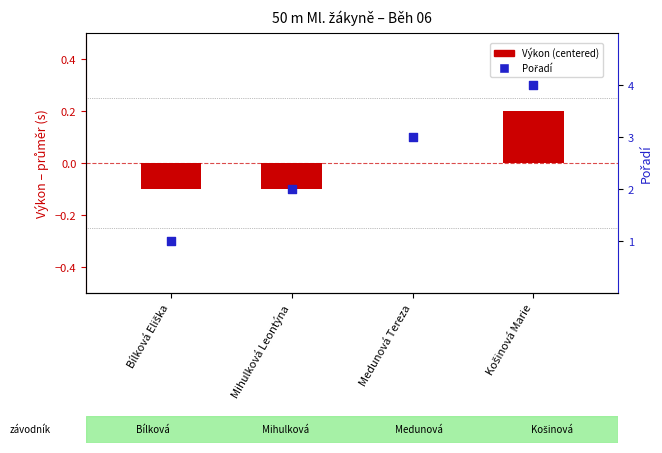

At how many categories does at least one series exceed 1?

3